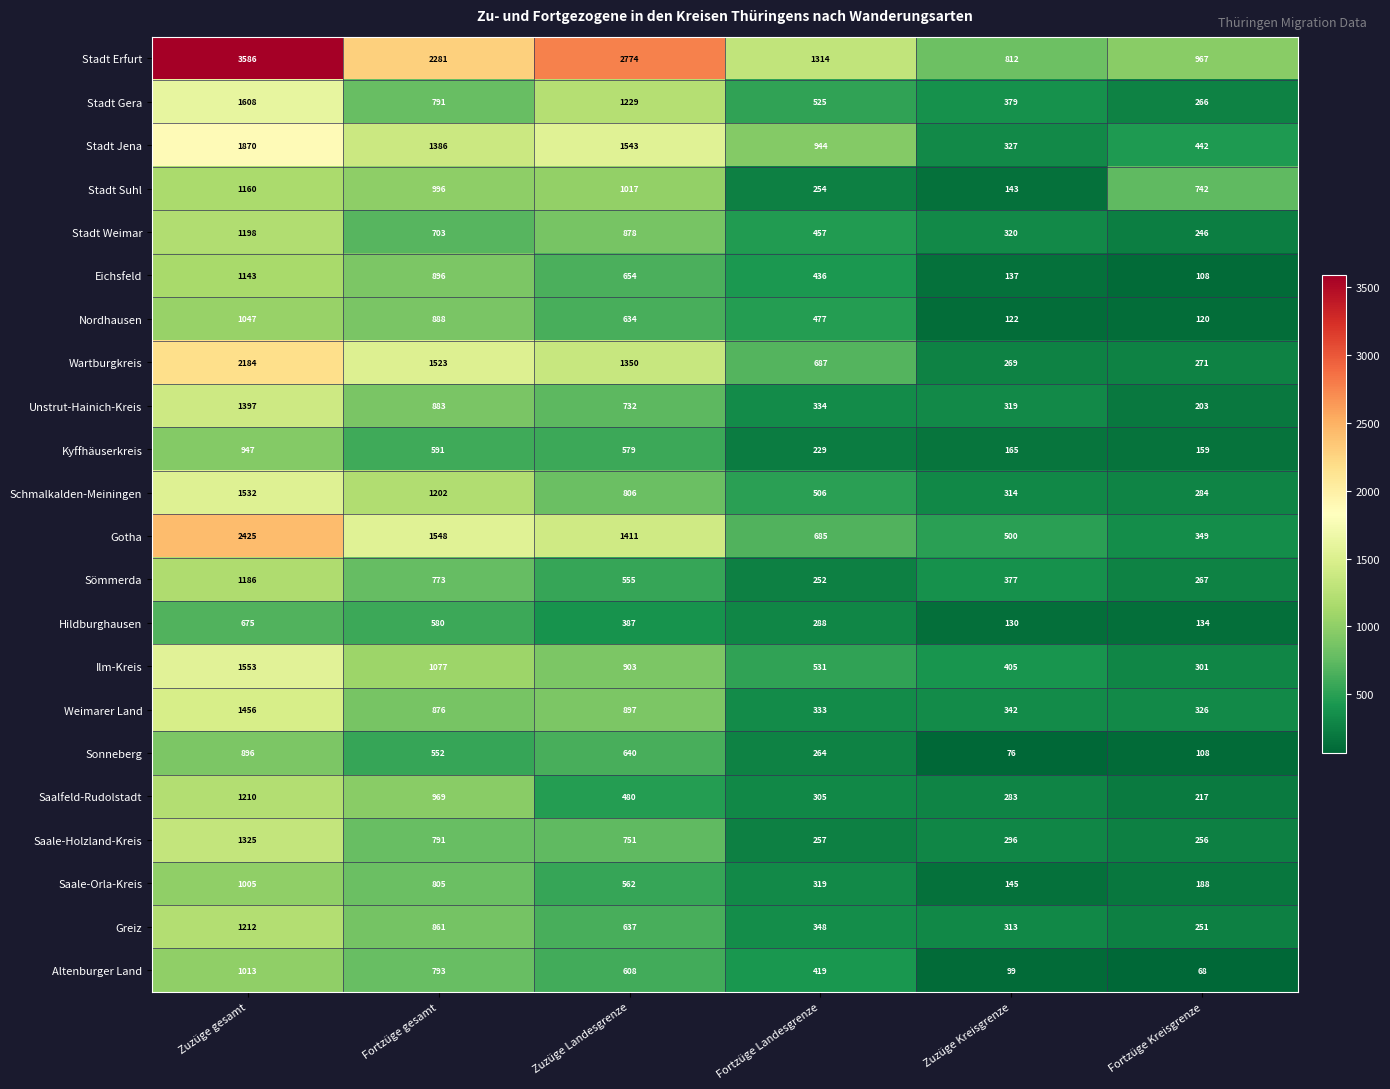

At which label does Ilm-Kreis reach its peak?

Zuzüge gesamt